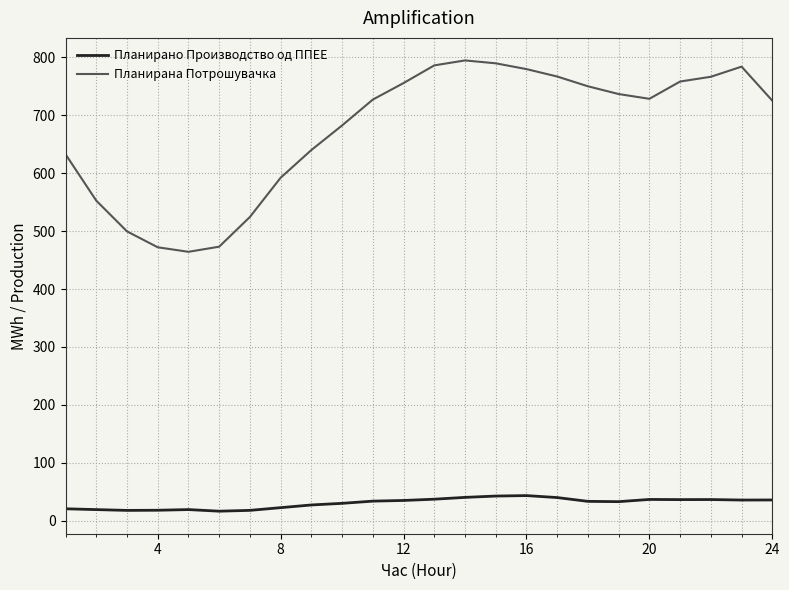

Which series has the largest total across all categories?

Планирана Потрошувачка